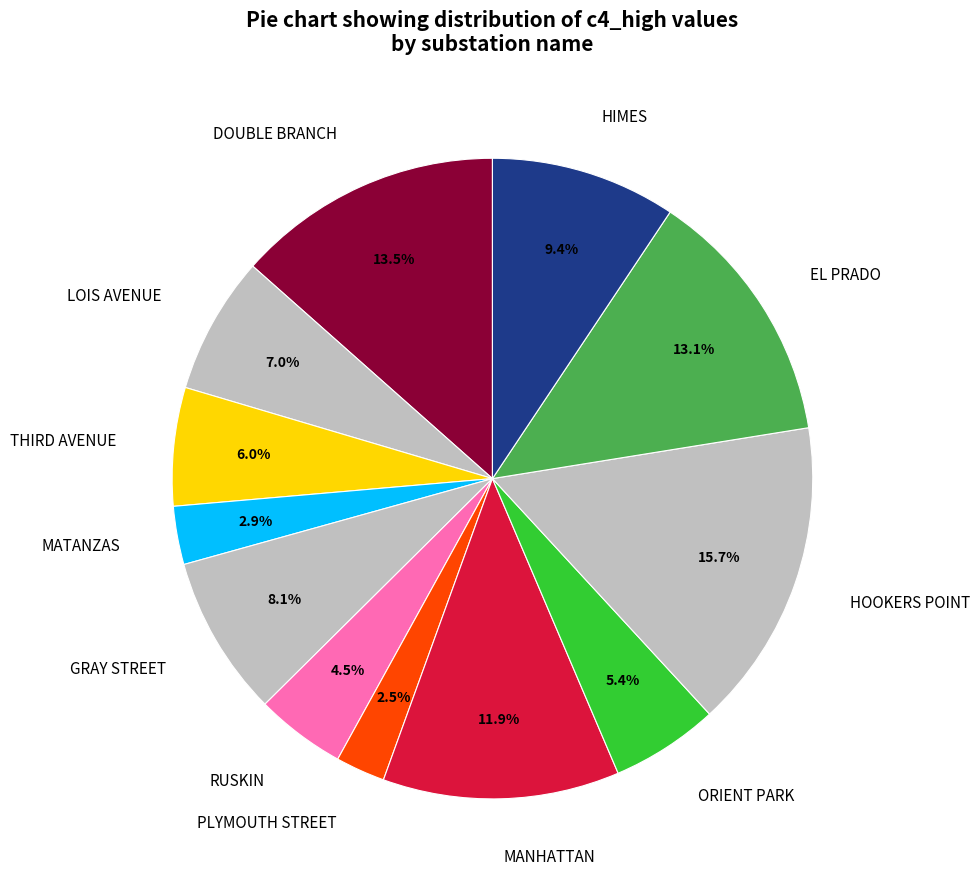

Approximately how many times larger is the value at HIMES compared to HOOKERS POINT?

0.6